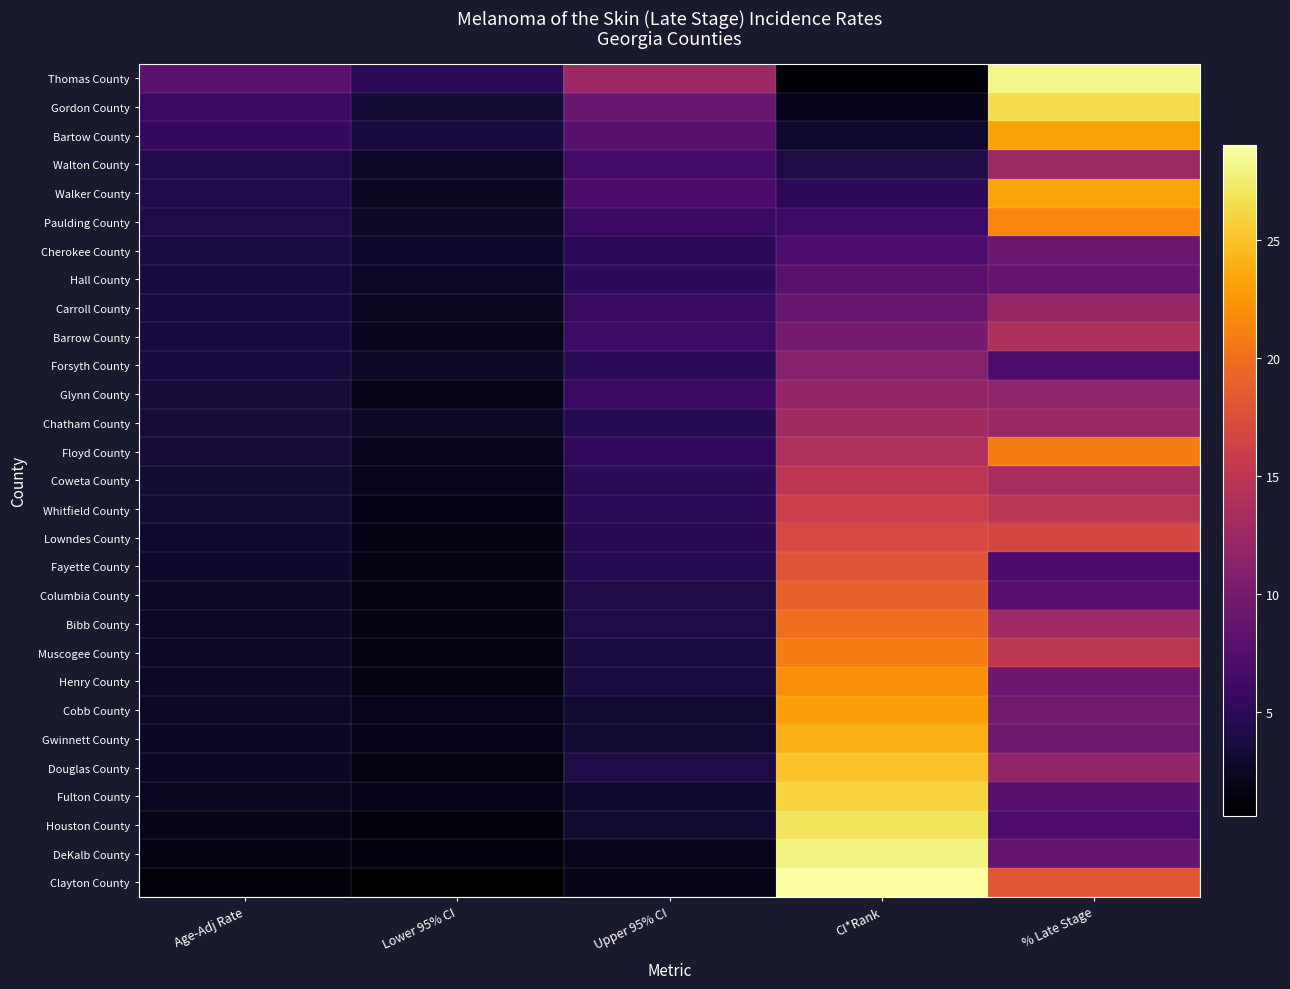

Which label corresponds to the smallest value in the chart?

Lower 95% CI